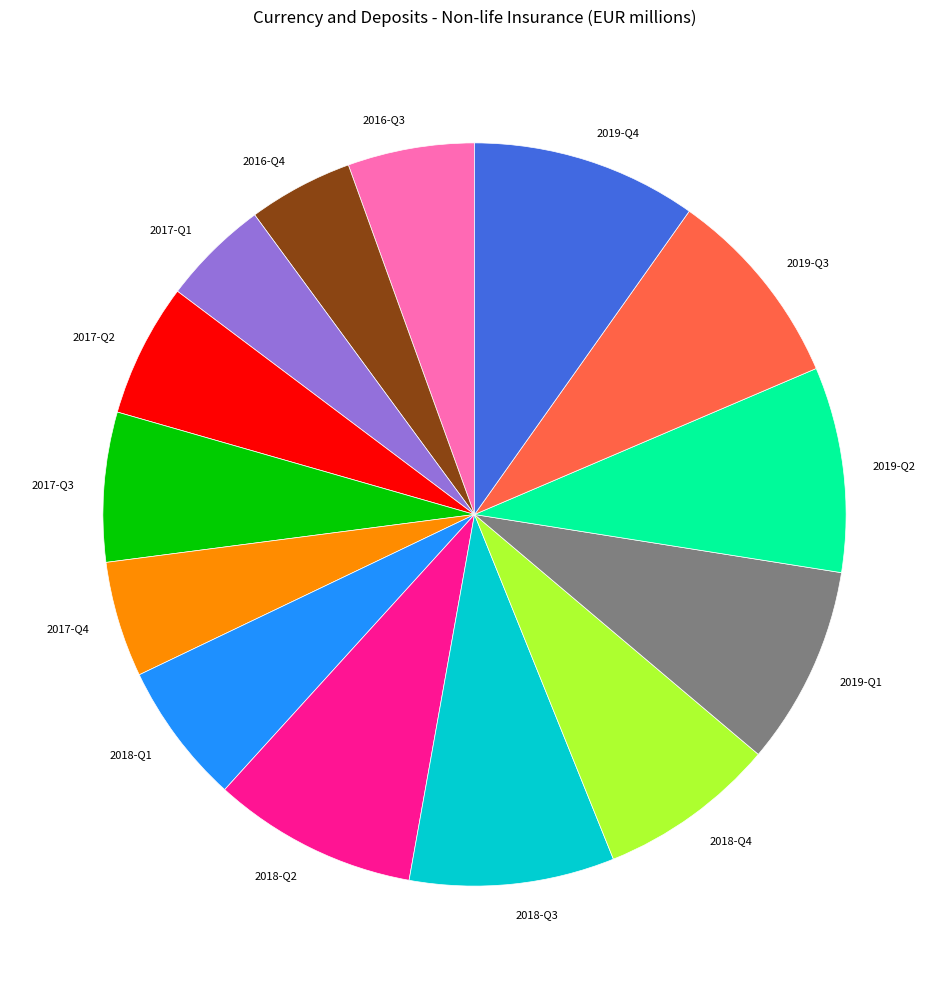

Is the sum of 2017-Q1 and 2018-Q3 greater than half?

No